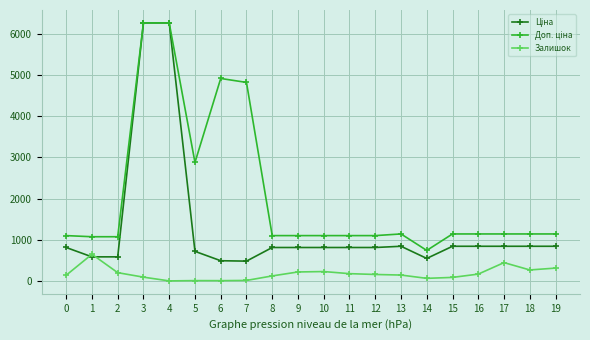

What is the total value across all series at 1?

2309.4